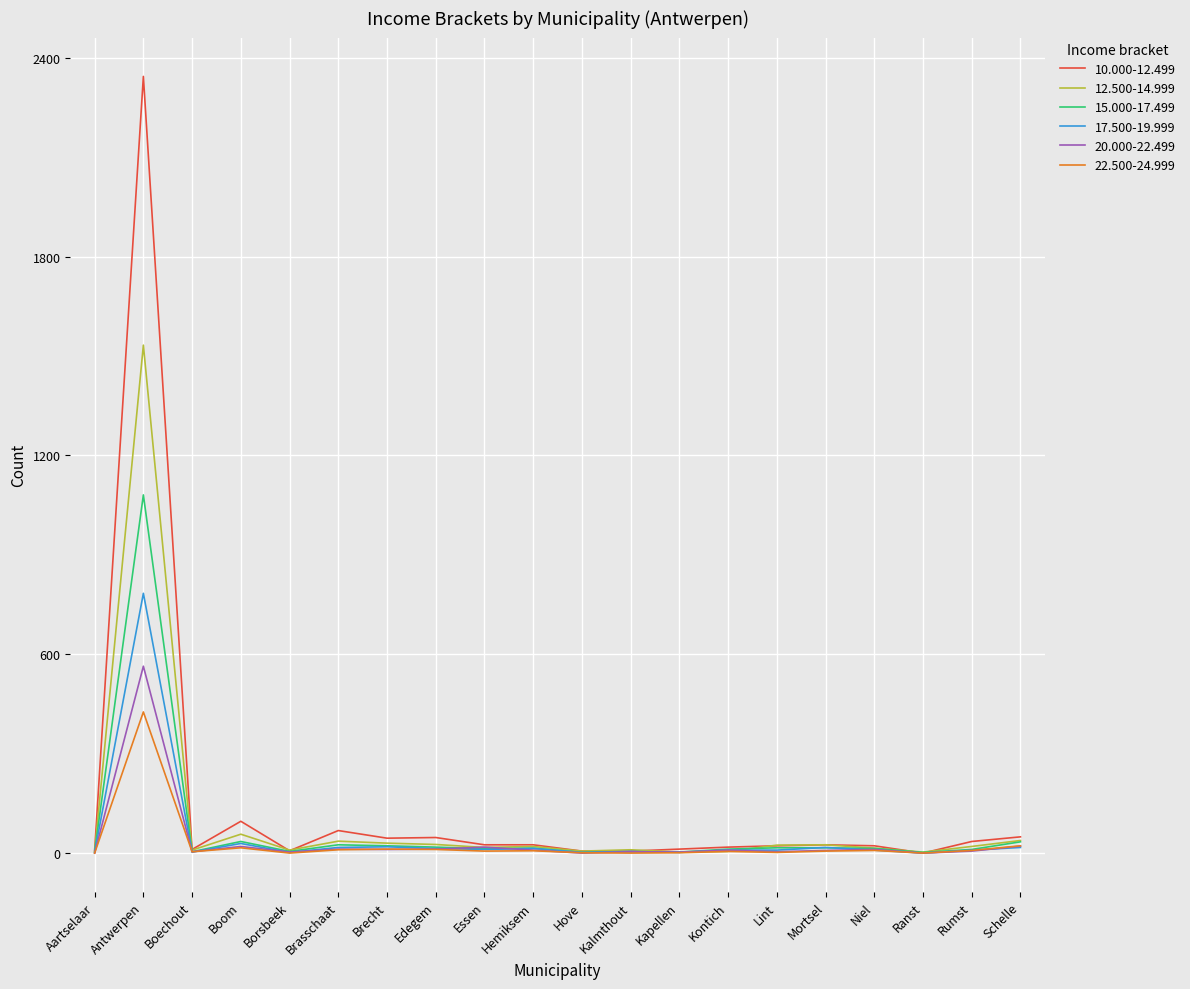

Which series has the widest spread of values?

10.000-12.499